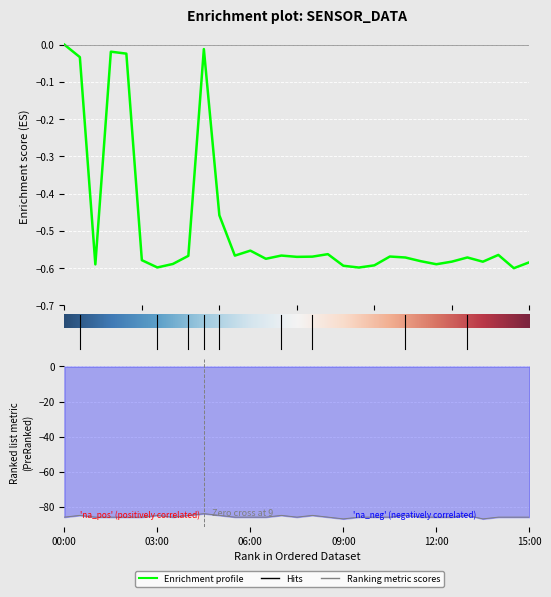

What is the label of the 19th point from the right?

06:00